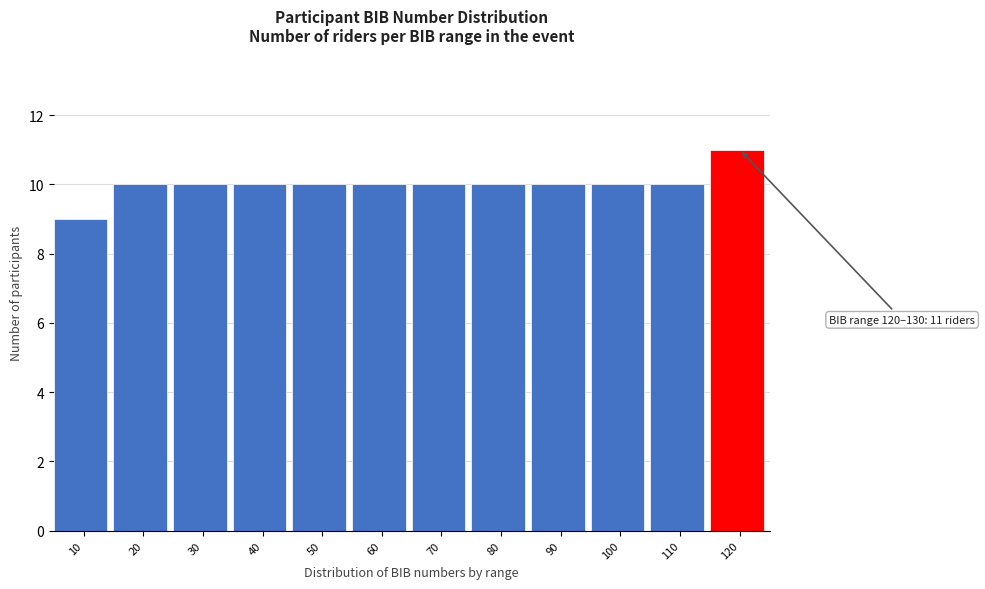

Reading left to right, transcribe all the data shown in this chart.

9	10	10	10	10	10	10	10	10	10	10	11